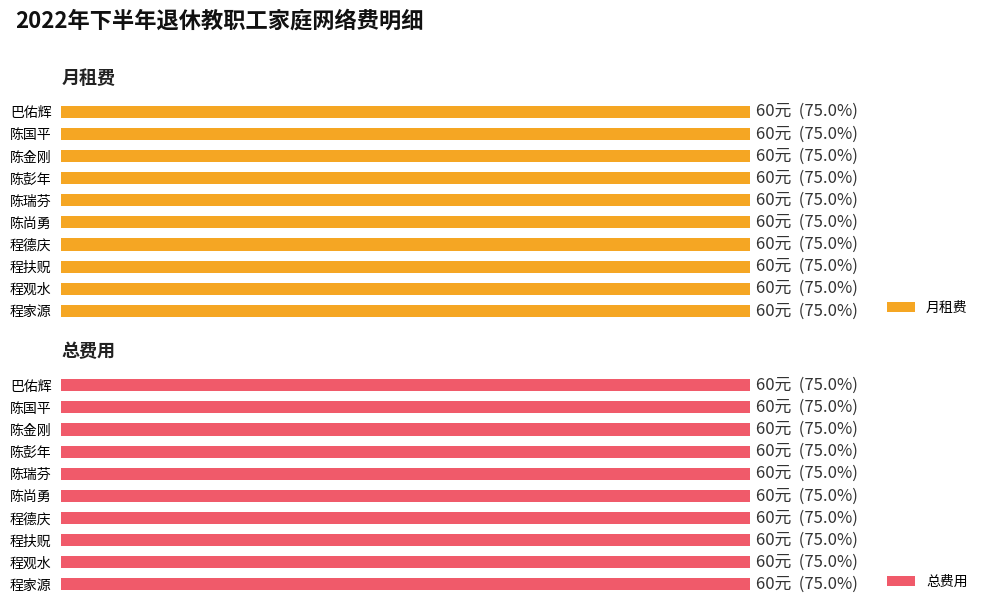

What is the label of the 2nd bar from the right?

程观水